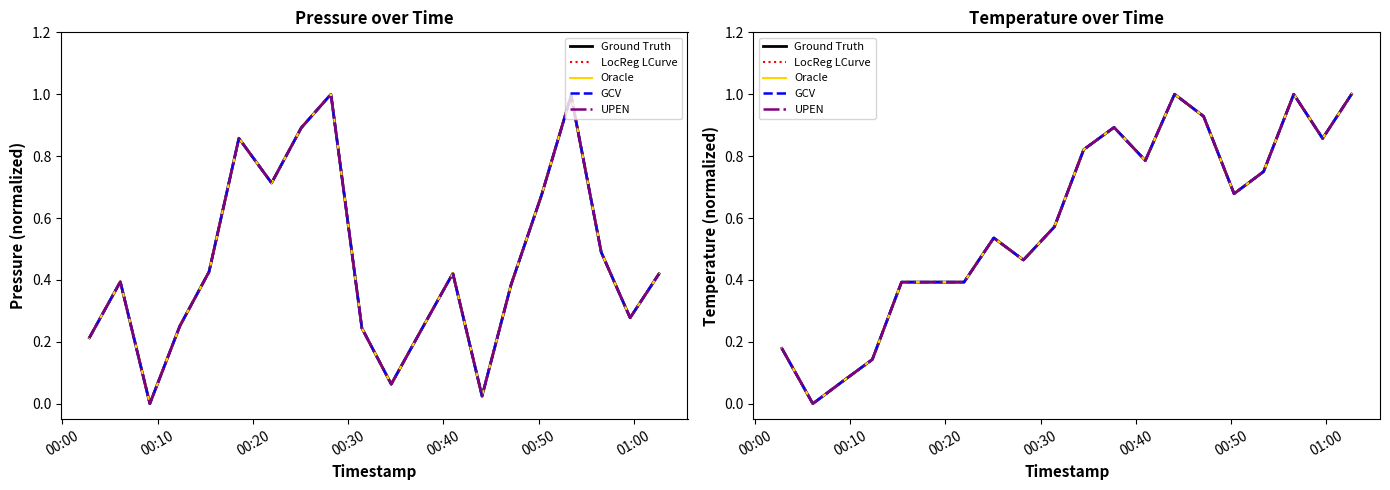

At how many categories does at least one series exceed 0?

19